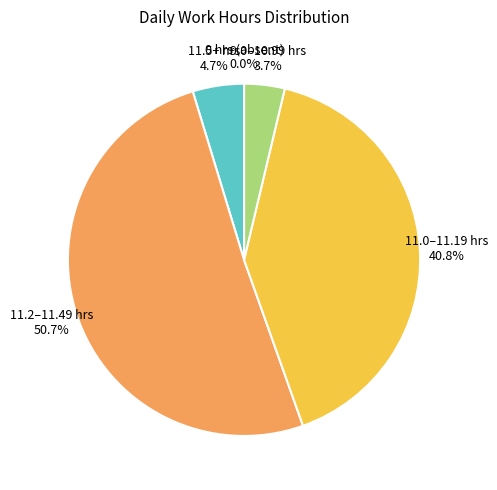

The 15 Tue slice represents 15% of the pie. True or false?

False